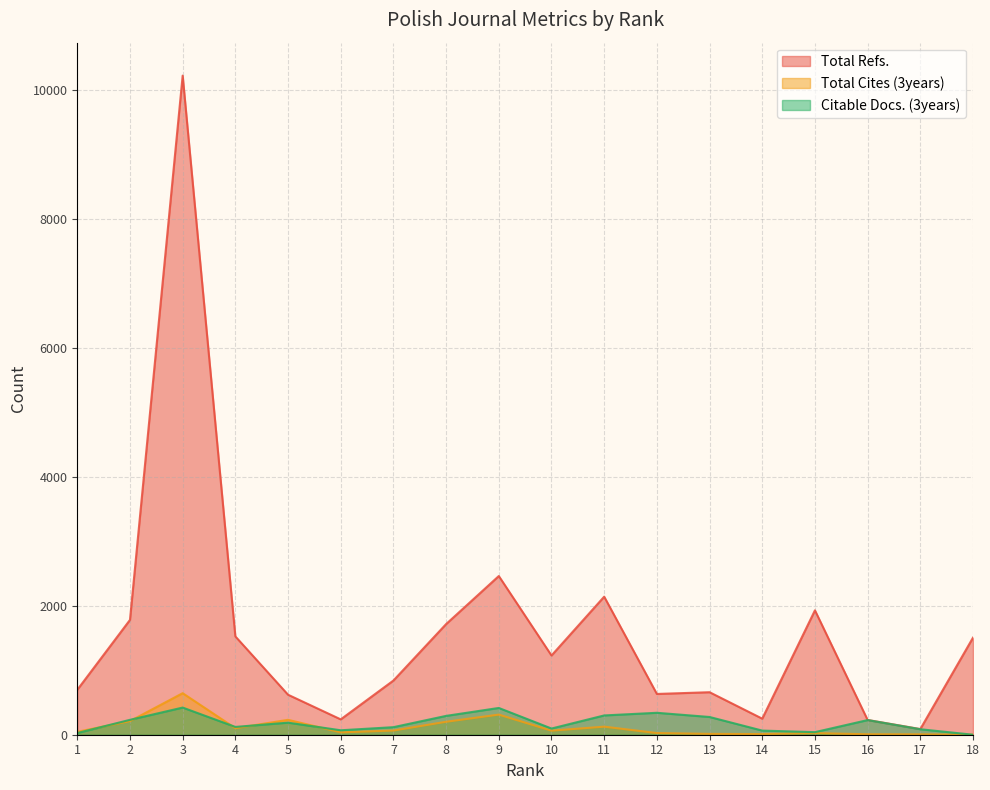

Which series has the largest total across all categories?

Total Refs.